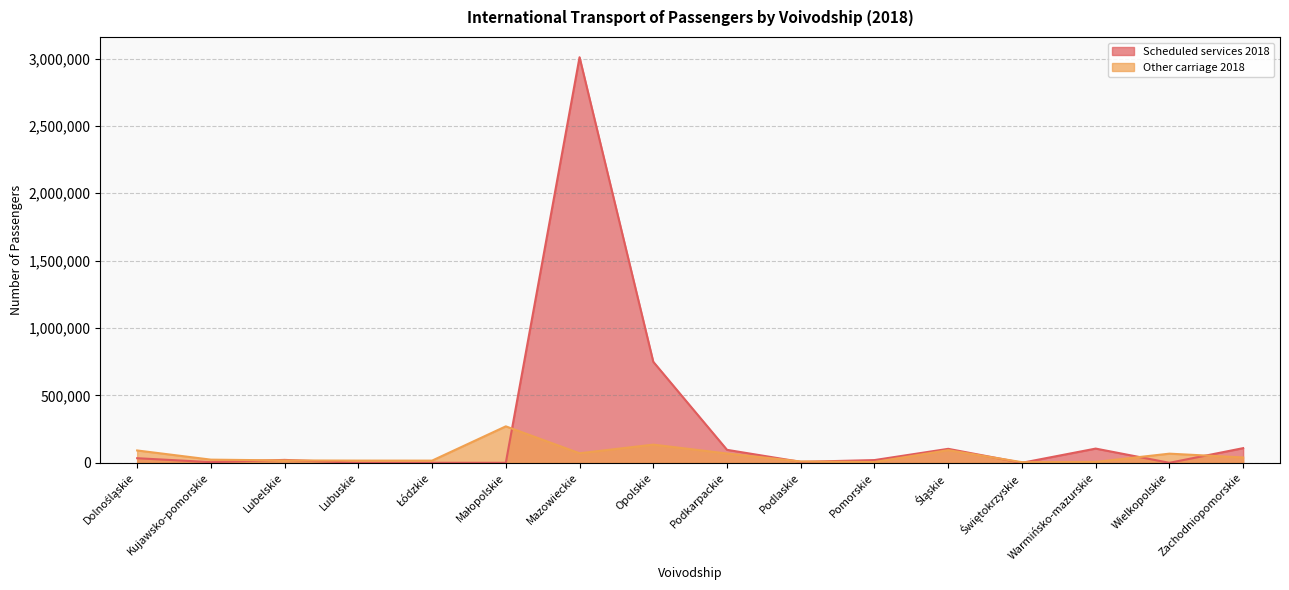

Where do Other carriage 2018 and Scheduled services 2018 first cross each other?

Kujawsko-pomorskie and Lubelskie